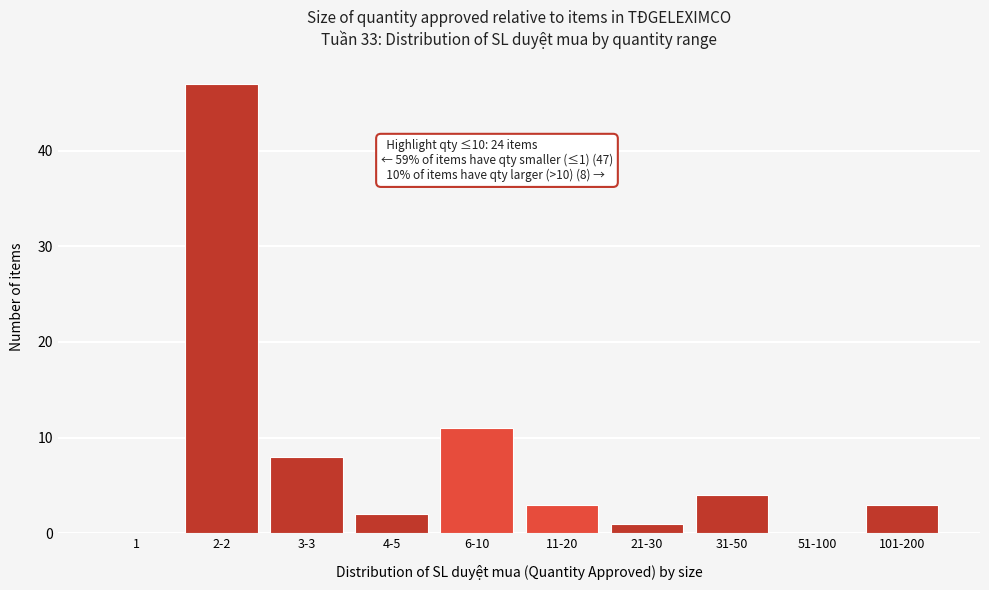

Reading left to right, extract all data points from this chart.

1=0	2-2=47	3-3=8	4-5=2	6-10=11	11-20=3	21-30=1	31-50=4	51-100=0	101-200=3